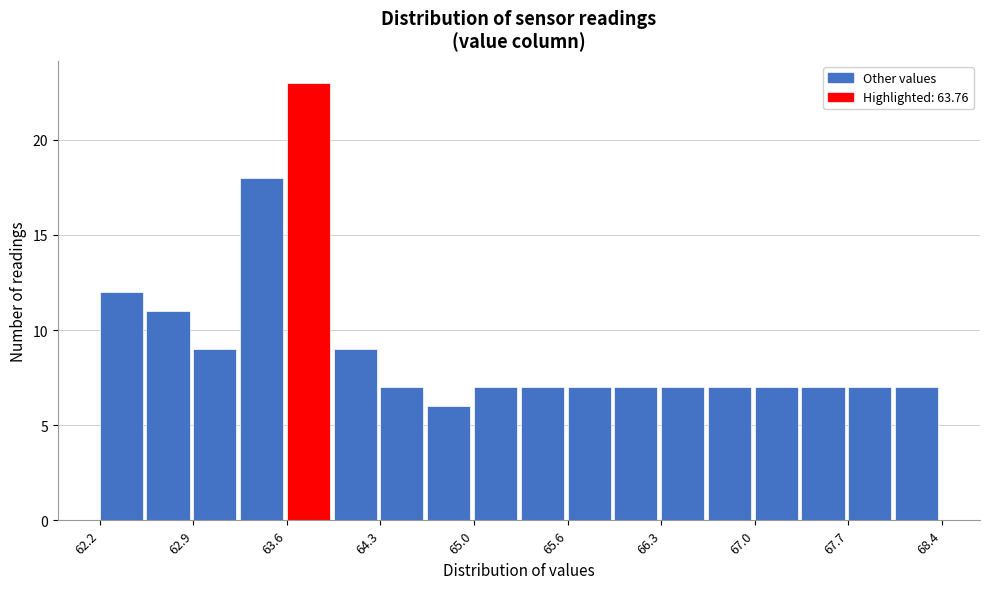

Around what value on the x-axis is the tallest bar? Give the approximate position of its centre, as read against the axis.

63.7